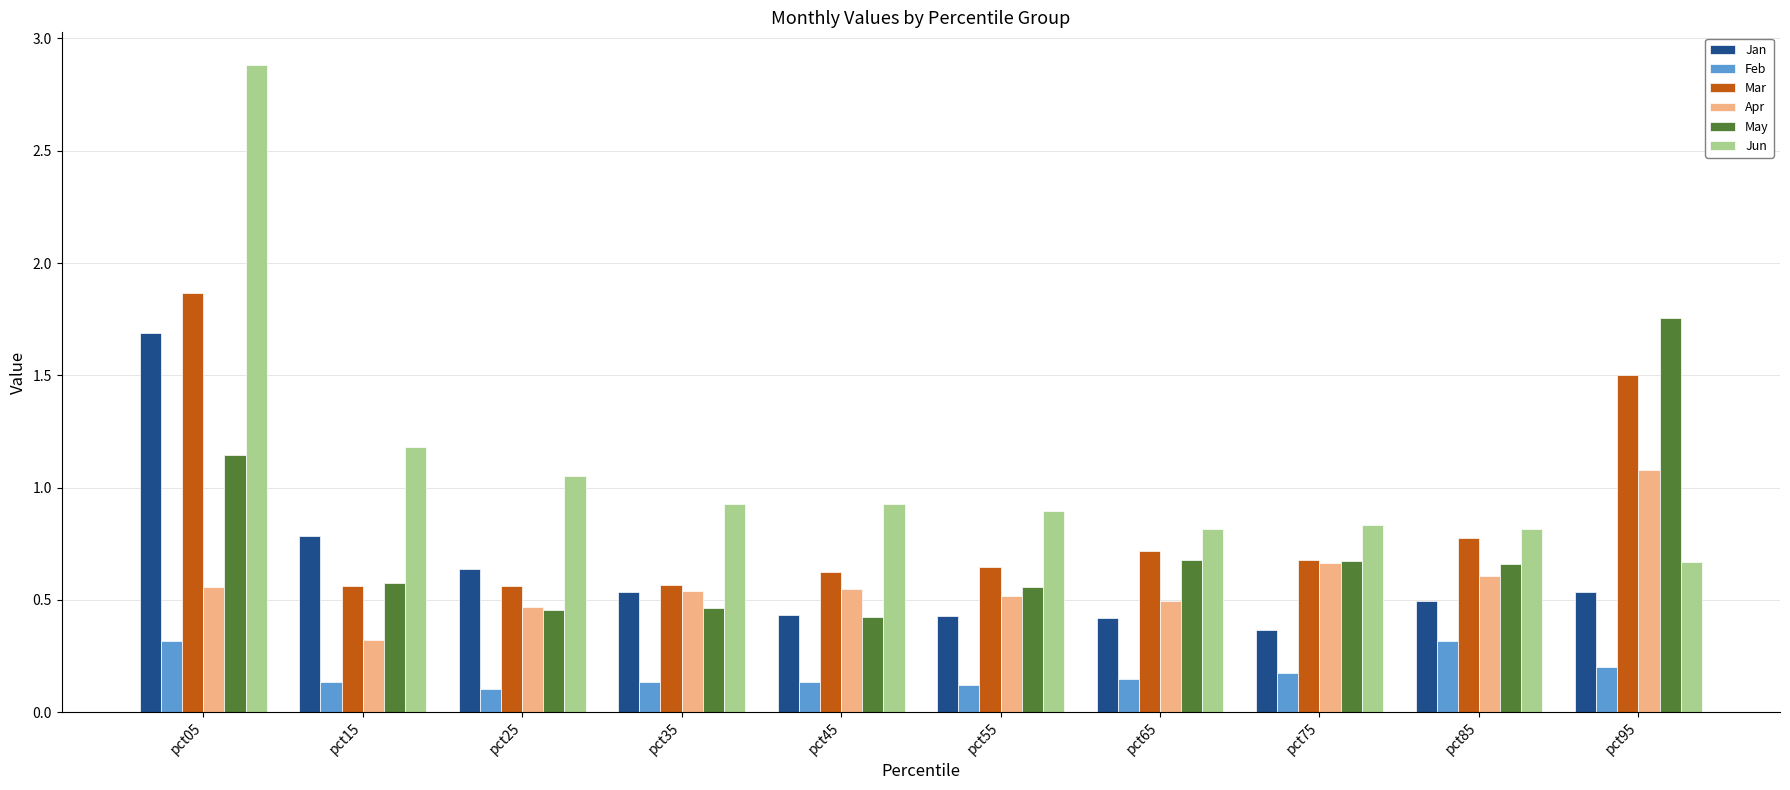

The May series shows 0.8 at pct95. True or false?

False